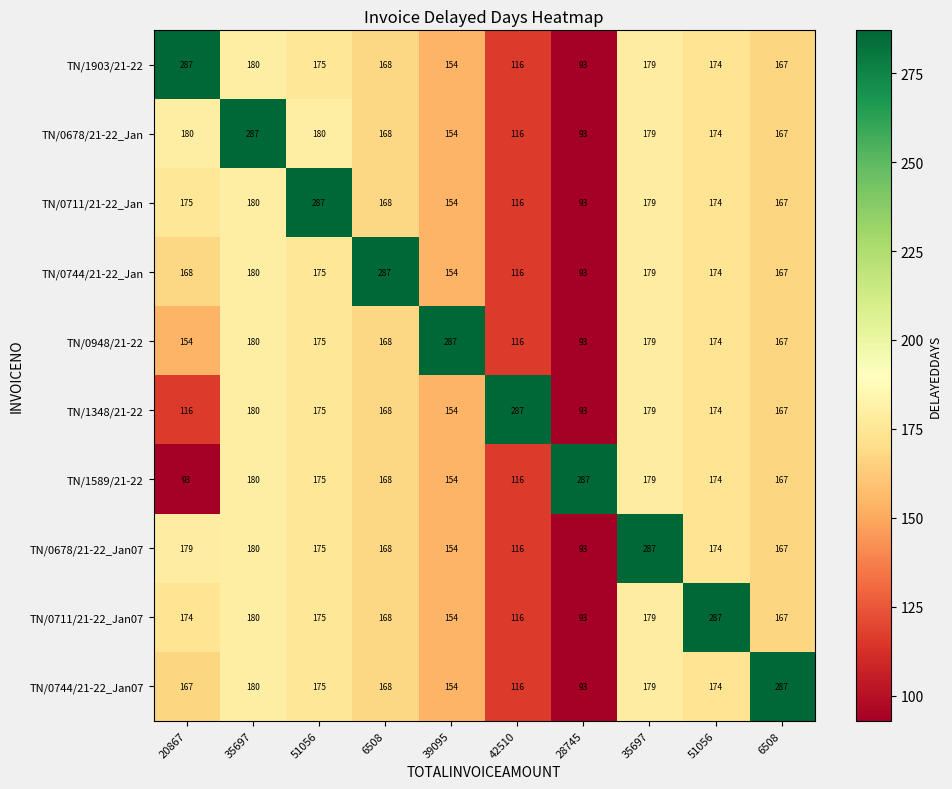

Reading left to right, list all the values displayed in this chart.

TN/1903/21-22: 20867=287	35697=180	51056=175	6508=168	39095=154	42510=116	28745=93	35697=179	51056=174	6508=167
TN/0678/21-22_Jan: 20867=180	35697=287	51056=180	6508=168	39095=154	42510=116	28745=93	35697=179	51056=174	6508=167
TN/0711/21-22_Jan: 20867=175	35697=180	51056=287	6508=168	39095=154	42510=116	28745=93	35697=179	51056=174	6508=167
TN/0744/21-22_Jan: 20867=168	35697=180	51056=175	6508=287	39095=154	42510=116	28745=93	35697=179	51056=174	6508=167
TN/0948/21-22: 20867=154	35697=180	51056=175	6508=168	39095=287	42510=116	28745=93	35697=179	51056=174	6508=167
TN/1348/21-22: 20867=116	35697=180	51056=175	6508=168	39095=154	42510=287	28745=93	35697=179	51056=174	6508=167
TN/1589/21-22: 20867=93	35697=180	51056=175	6508=168	39095=154	42510=116	28745=287	35697=179	51056=174	6508=167
TN/0678/21-22_Jan07: 20867=179	35697=180	51056=175	6508=168	39095=154	42510=116	28745=93	35697=287	51056=174	6508=167
TN/0711/21-22_Jan07: 20867=174	35697=180	51056=175	6508=168	39095=154	42510=116	28745=93	35697=179	51056=287	6508=167
TN/0744/21-22_Jan07: 20867=167	35697=180	51056=175	6508=168	39095=154	42510=116	28745=93	35697=179	51056=174	6508=287